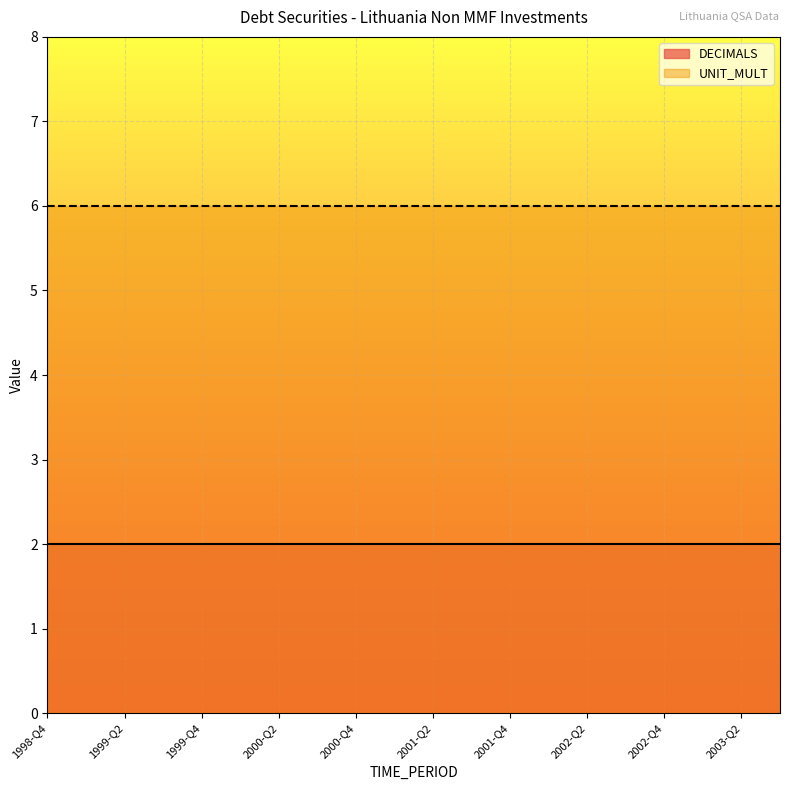

What is the maximum value for DECIMALS?

2